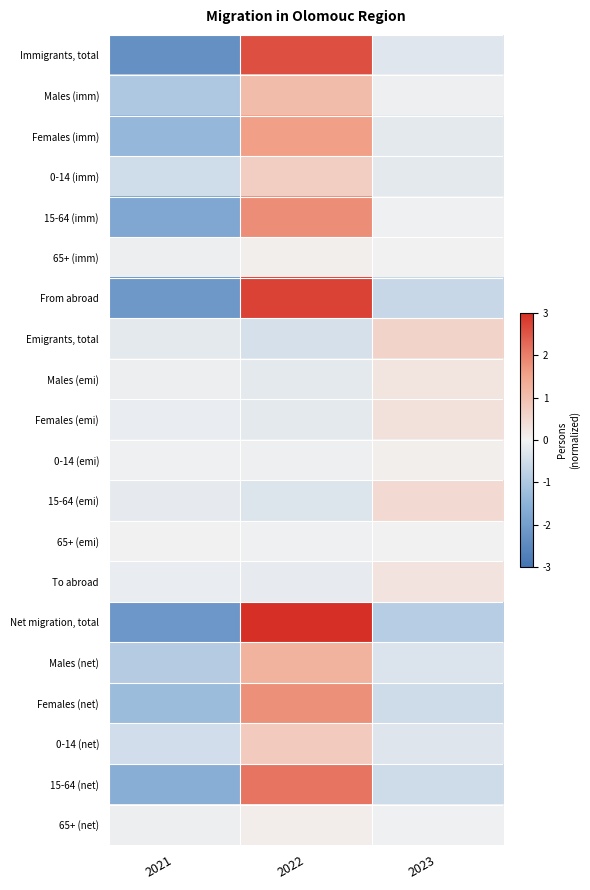

Reading right to left, extract all data points from this chart.

Immigrants, total: 2023=-0.3	2022=2.6	2021=-2.3
Males (imm): 2023=-0.1	2022=1.0	2021=-1.0
Females (imm): 2023=-0.2	2022=1.6	2021=-1.4
0-14 (imm): 2023=-0.2	2022=0.7	2021=-0.5
15-64 (imm): 2023=-0.0	2022=1.8	2021=-1.8
65+ (imm): 2023=-0.0	2022=0.1	2021=-0.1
From abroad: 2023=-0.6	2022=2.8	2021=-2.1
Emigrants, total: 2023=0.6	2022=-0.4	2021=-0.2
Males (emi): 2023=0.3	2022=-0.2	2021=-0.1
Females (emi): 2023=0.3	2022=-0.2	2021=-0.1
0-14 (emi): 2023=0.1	2022=-0.1	2021=-0.0
15-64 (emi): 2023=0.5	2022=-0.3	2021=-0.2
65+ (emi): 2023=0.0	2022=-0.0	2021=0.0
To abroad: 2023=0.3	2022=-0.1	2021=-0.1
Net migration, total: 2023=-0.9	2022=3.0	2021=-2.1
Males (net): 2023=-0.3	2022=1.2	2021=-0.9
Females (net): 2023=-0.5	2022=1.8	2021=-1.3
0-14 (net): 2023=-0.3	2022=0.8	2021=-0.5
15-64 (net): 2023=-0.5	2022=2.1	2021=-1.6
65+ (net): 2023=-0.0	2022=0.1	2021=-0.1